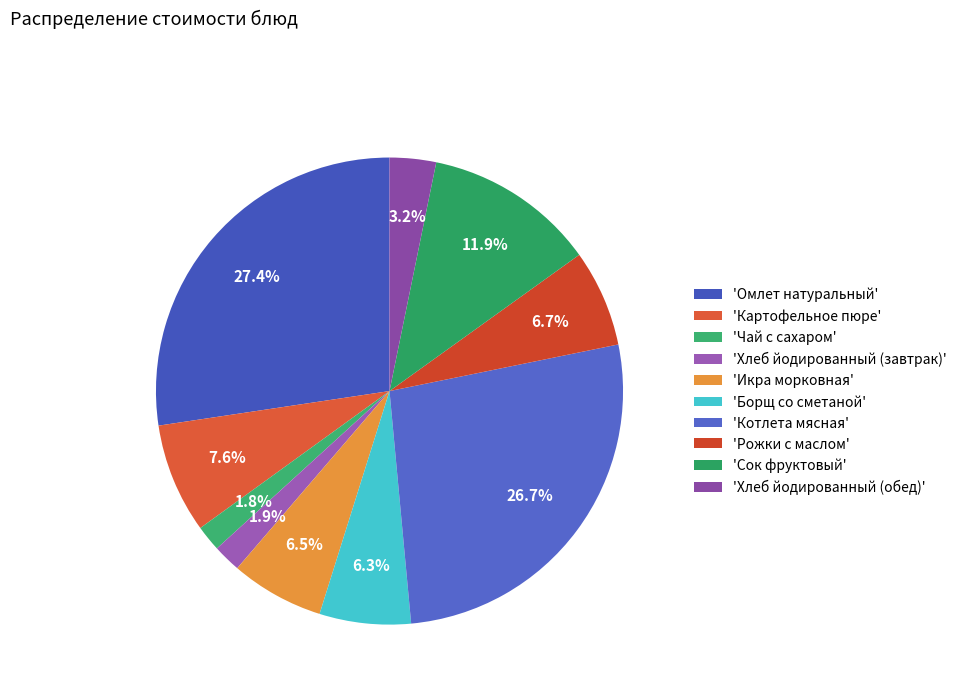

How many slices are in this pie chart?

10